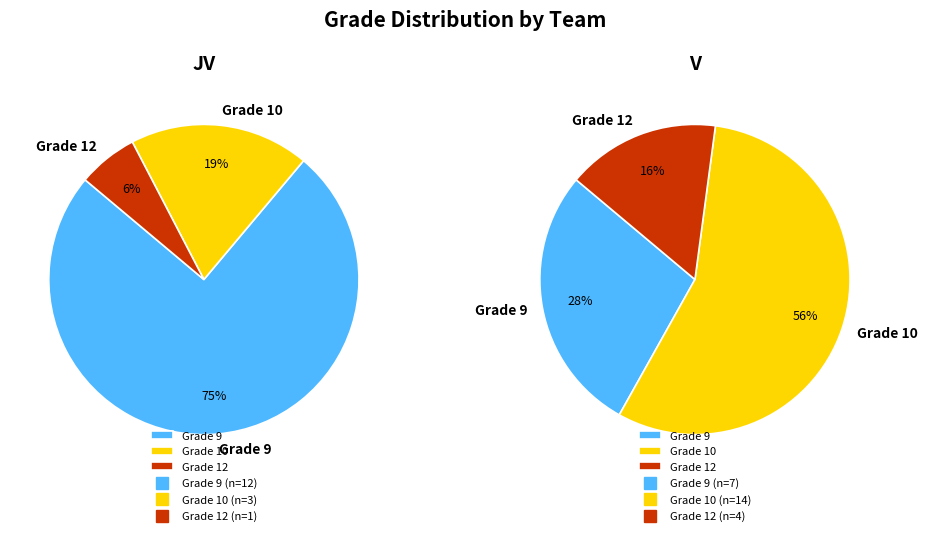

What is the largest slice in the pie chart?

Grade 10